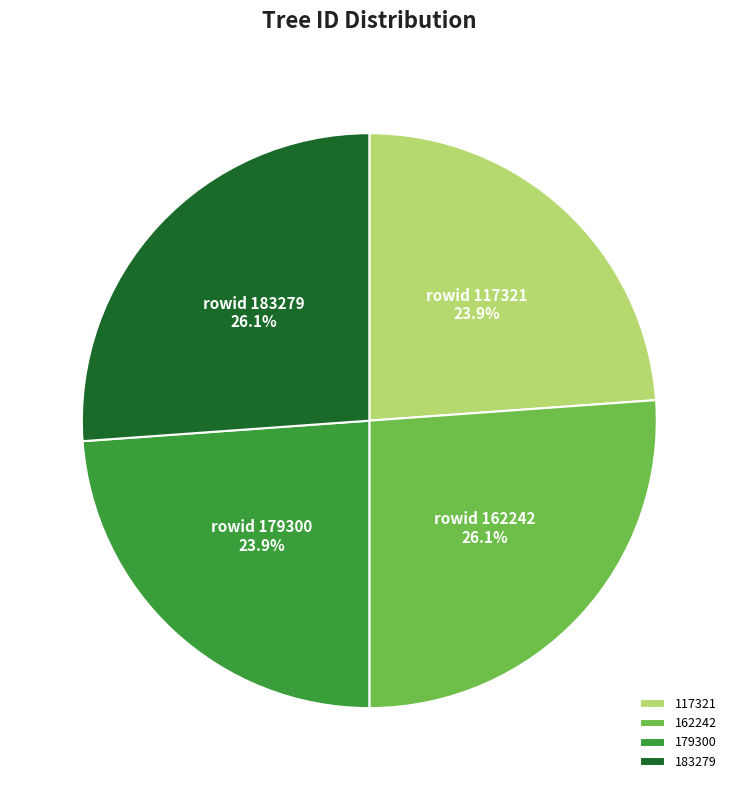

To the nearest percent, what is the difference between the 162242 and 117321 slice percentages?

2%